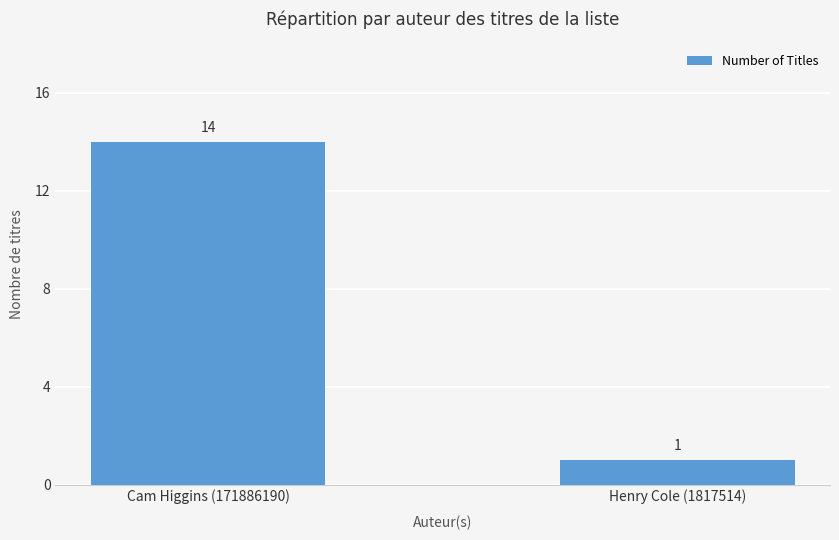

What is the average value?

8